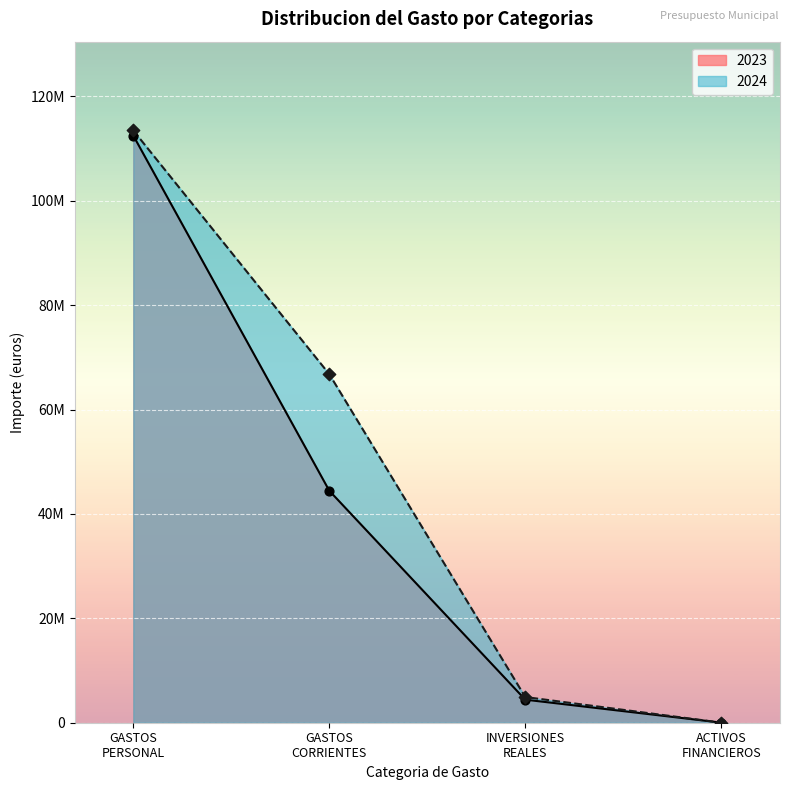

What is the total value across all series at INVERSIONES REALES?

9341808